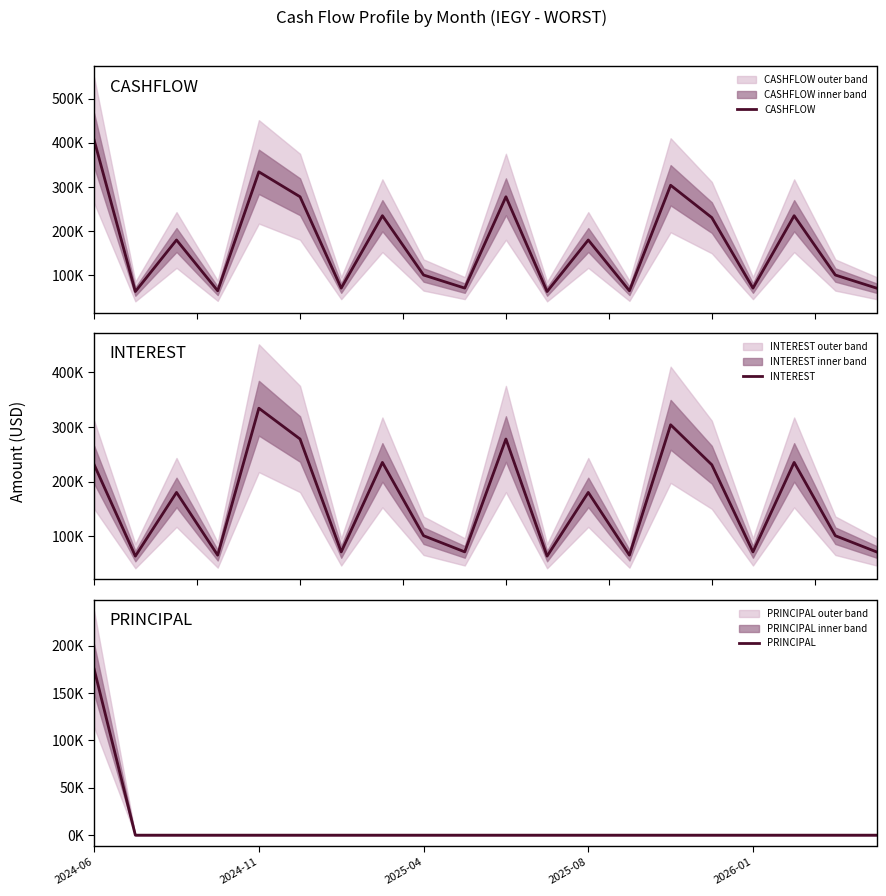

The value of INTEREST at 2025-04 is 178501.5. True or false?

False